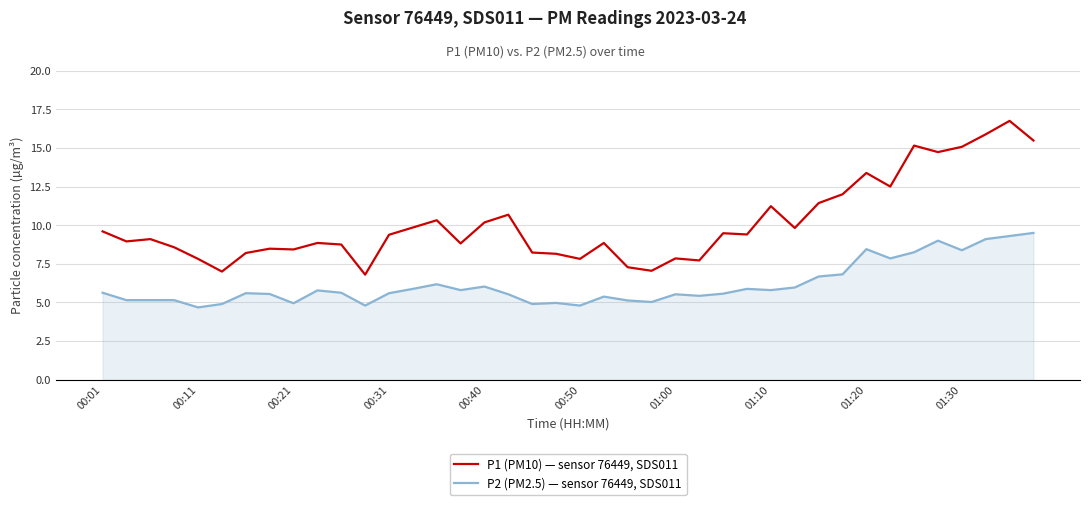

Rank the series by their average value, from lowest to highest.

P2 (PM2.5) — sensor 76449, SDS011, P1 (PM10) — sensor 76449, SDS011